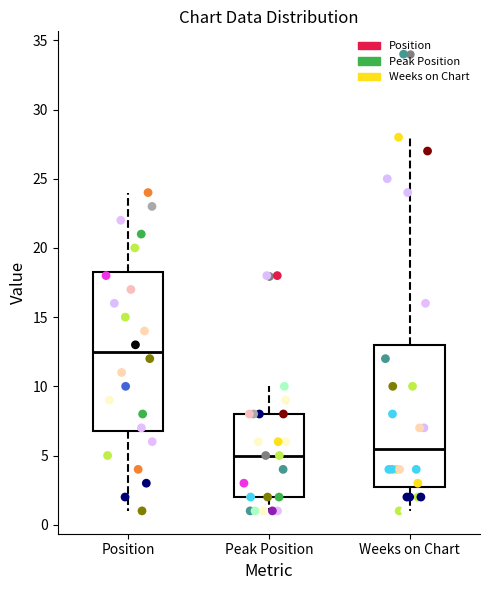

Which box's median line is the lowest?

Peak Position